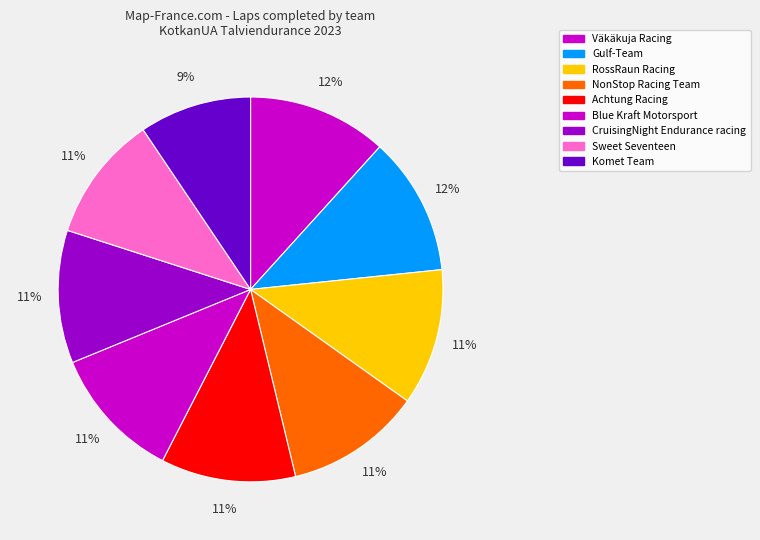

How many slices are in this pie chart?

9